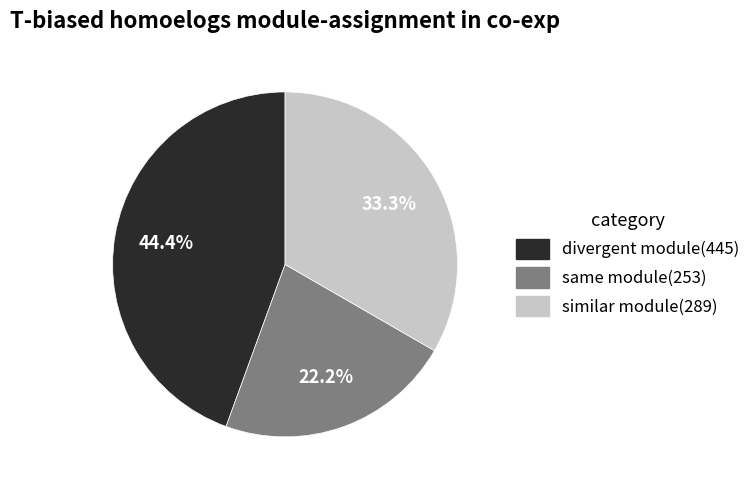

What is the smallest slice in the pie chart?

same module(253)